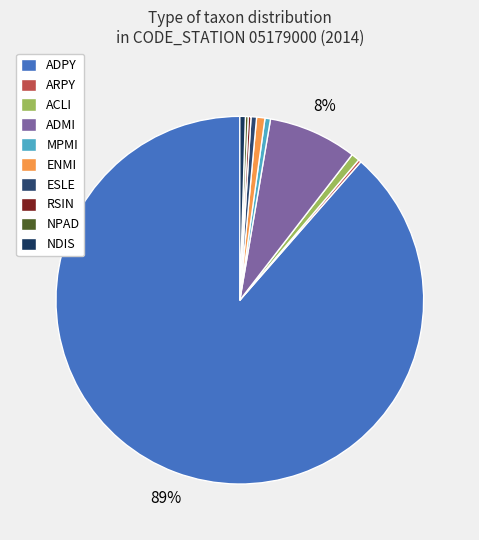

To the nearest percent, what is the difference between the largest and smallest slice percentages?

88%